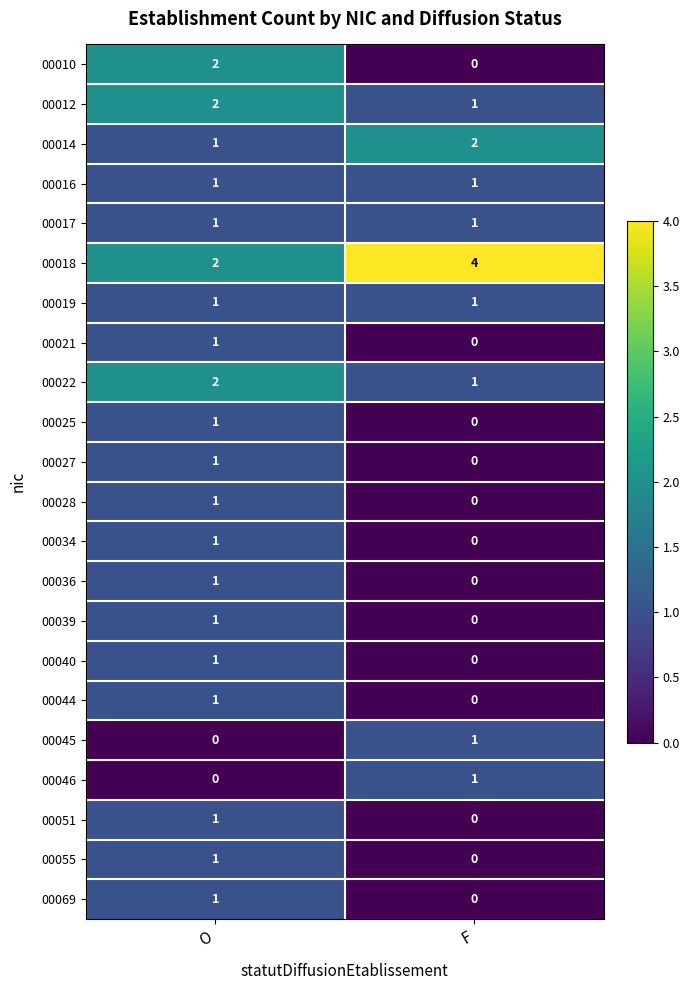

What is the sum of the 00018 values at O and F?

6